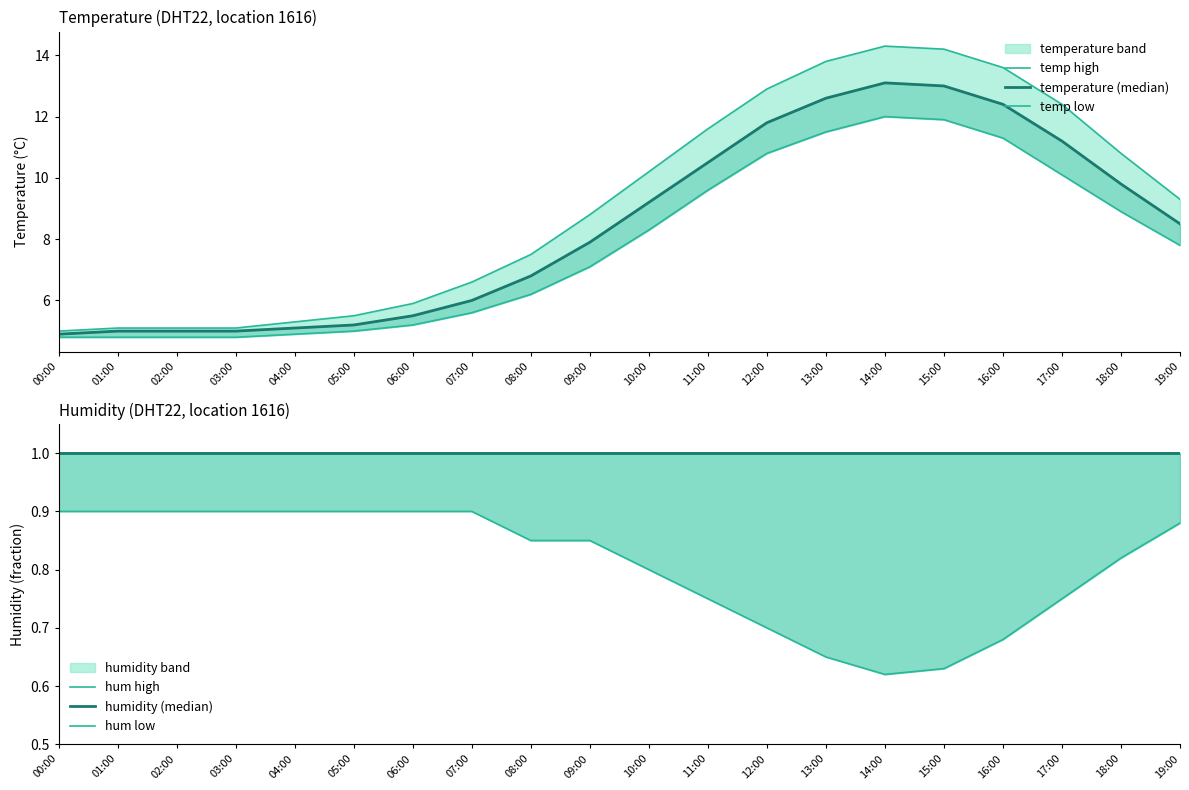

True or false: temp high has more than 1 interior local peaks.

False